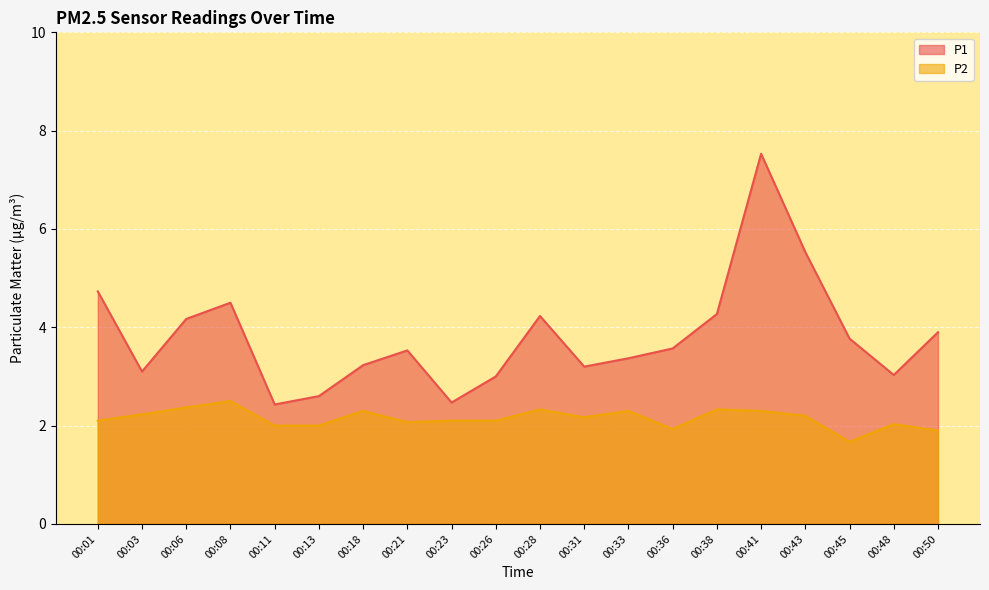

Which category has the highest value across all series?

00:41